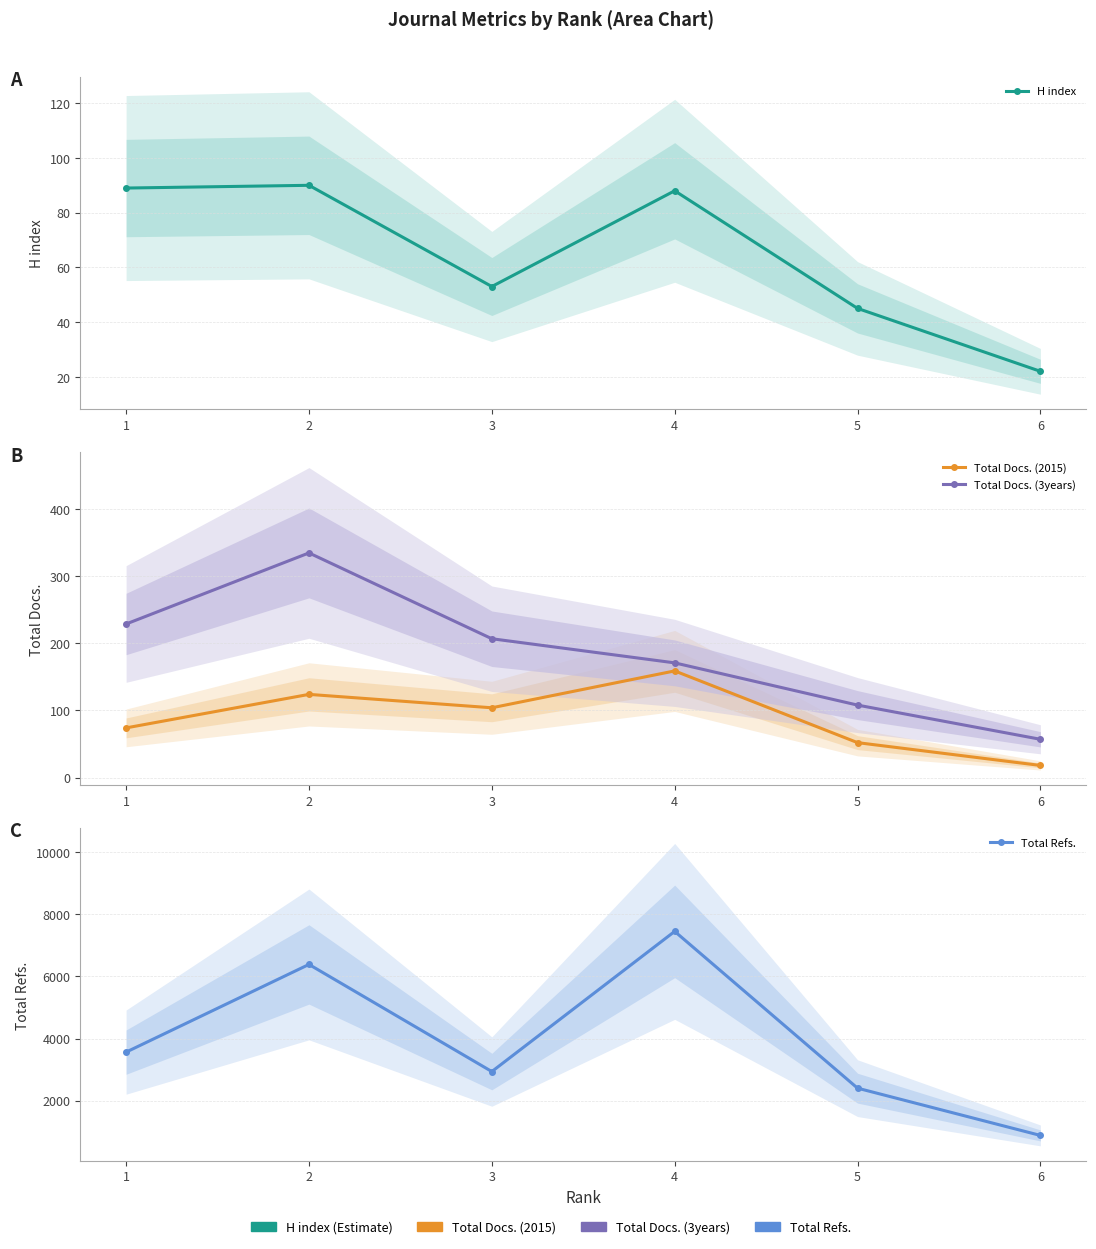

What is the sum of all Total Refs. values?

23629